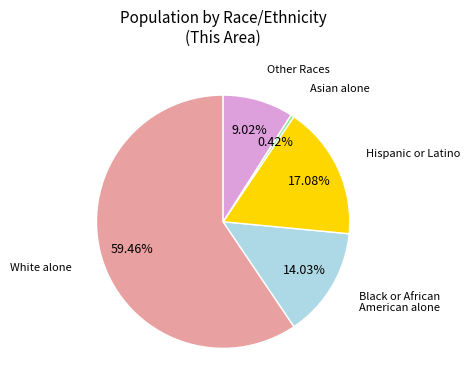

How many slices are in this pie chart?

5